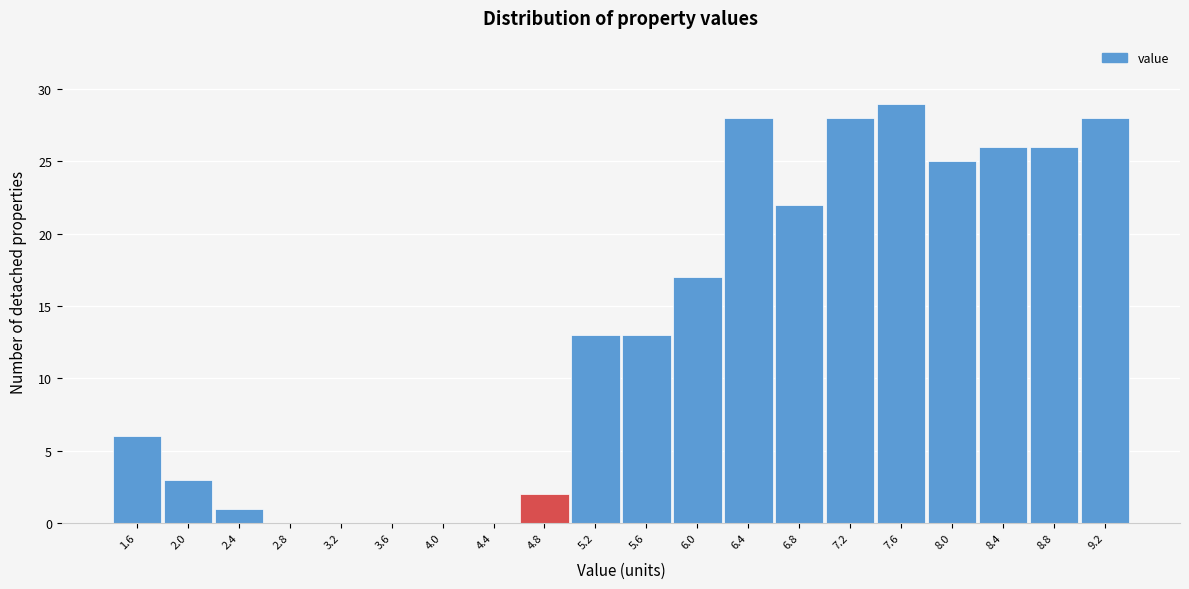

Reading left to right, what are all the values shown in this chart?

1.6=6	2.0=3	2.4=1	2.8=0	3.2=0	3.6=0	4.0=0	4.4=0	4.8=2	5.2=13	5.6=13	6.0=17	6.4=28	6.8=22	7.2=28	7.6=29	8.0=25	8.4=26	8.8=26	9.2=28